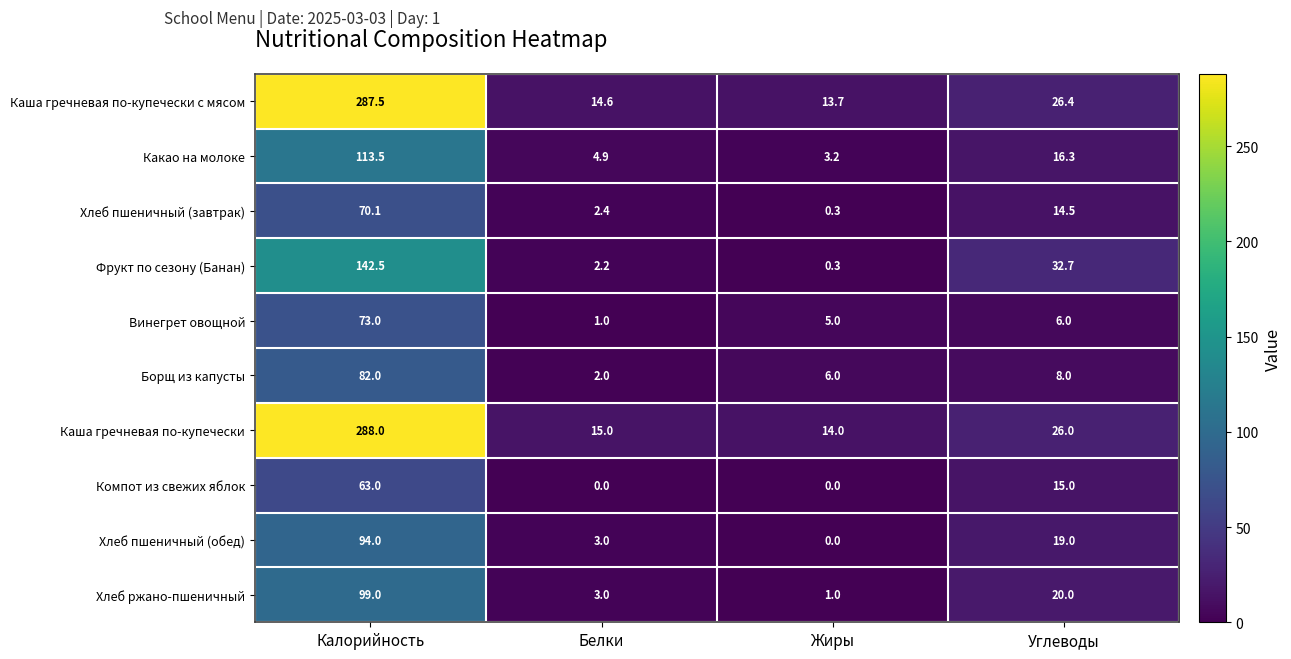

Rank the series by their maximum value, from highest to lowest.

Каша гречневая по-купечески, Каша гречневая по-купечески с мясом, Фрукт по сезону (Банан), Какао на молоке, Хлеб ржано-пшеничный, Хлеб пшеничный (обед), Борщ из капусты, Винегрет овощной, Хлеб пшеничный (завтрак), Компот из свежих яблок